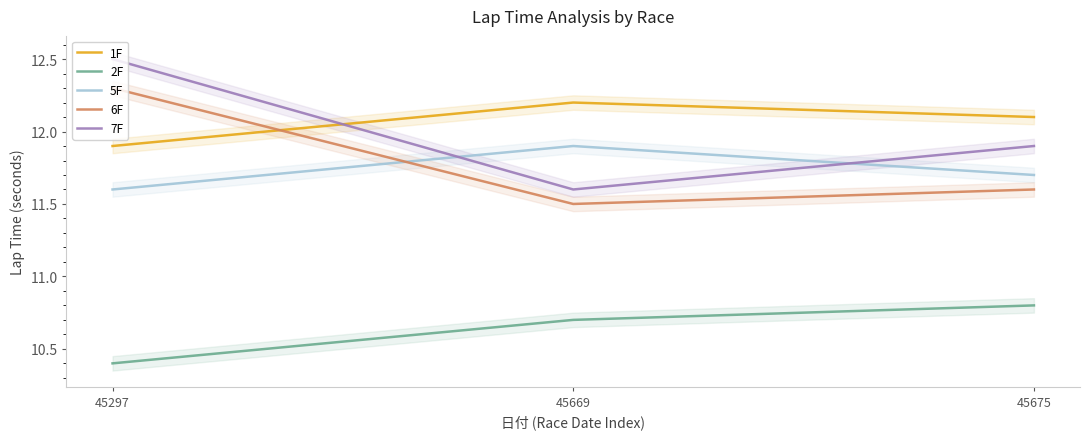

What is the spread (max minus min) of values at 45675?

1.3